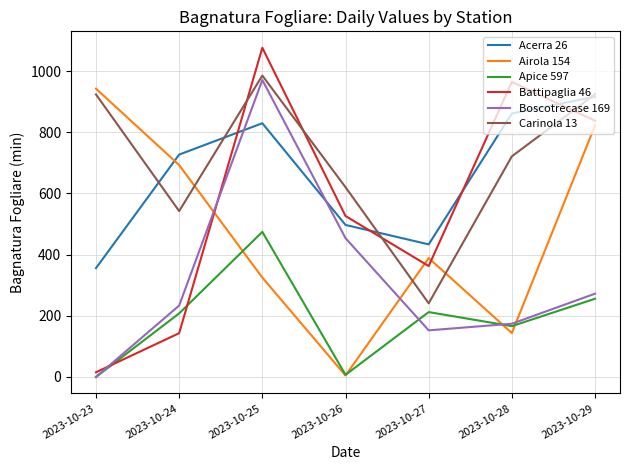

At which category does the chart reach its peak across all series?

2023-10-25